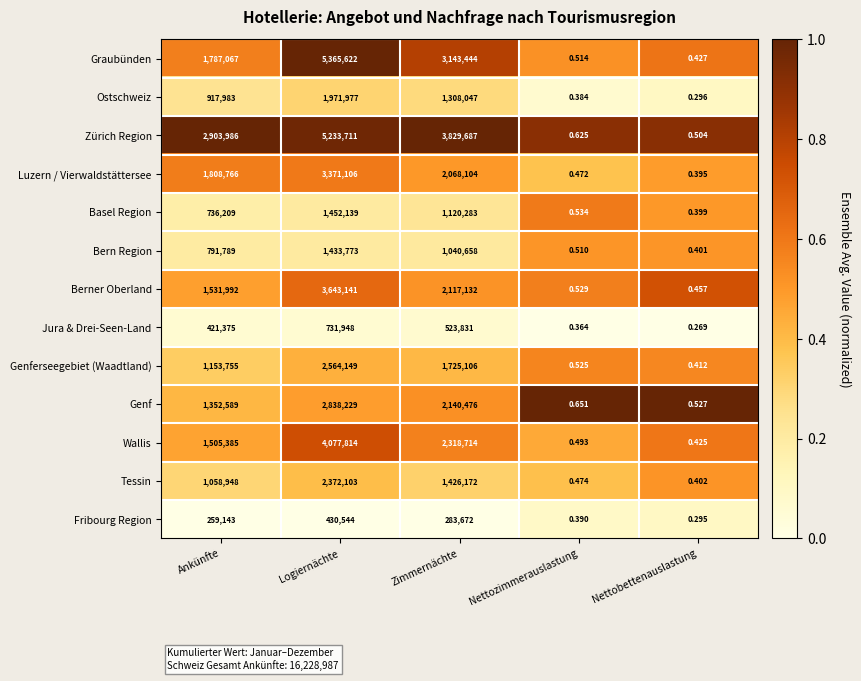

Which label corresponds to the largest value in the chart?

Logiernächte